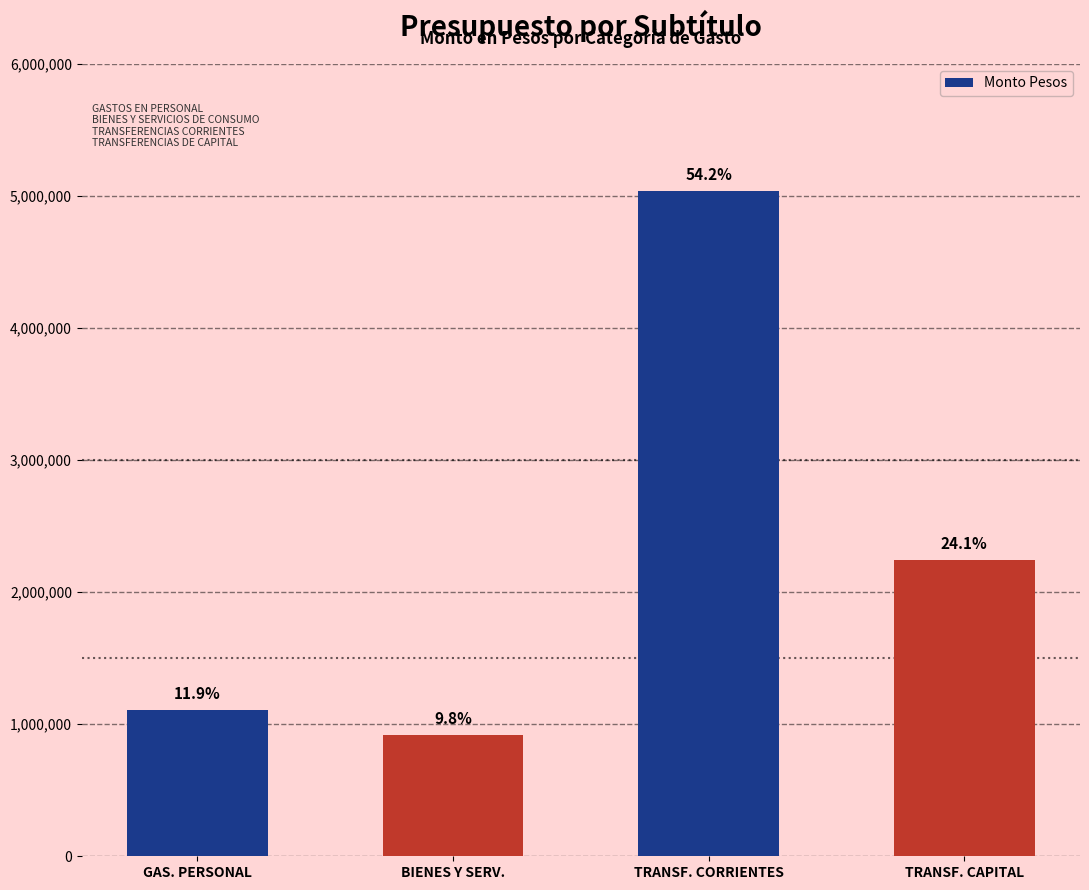

The value at TRANSF. CAPITAL is 3236918. True or false?

False